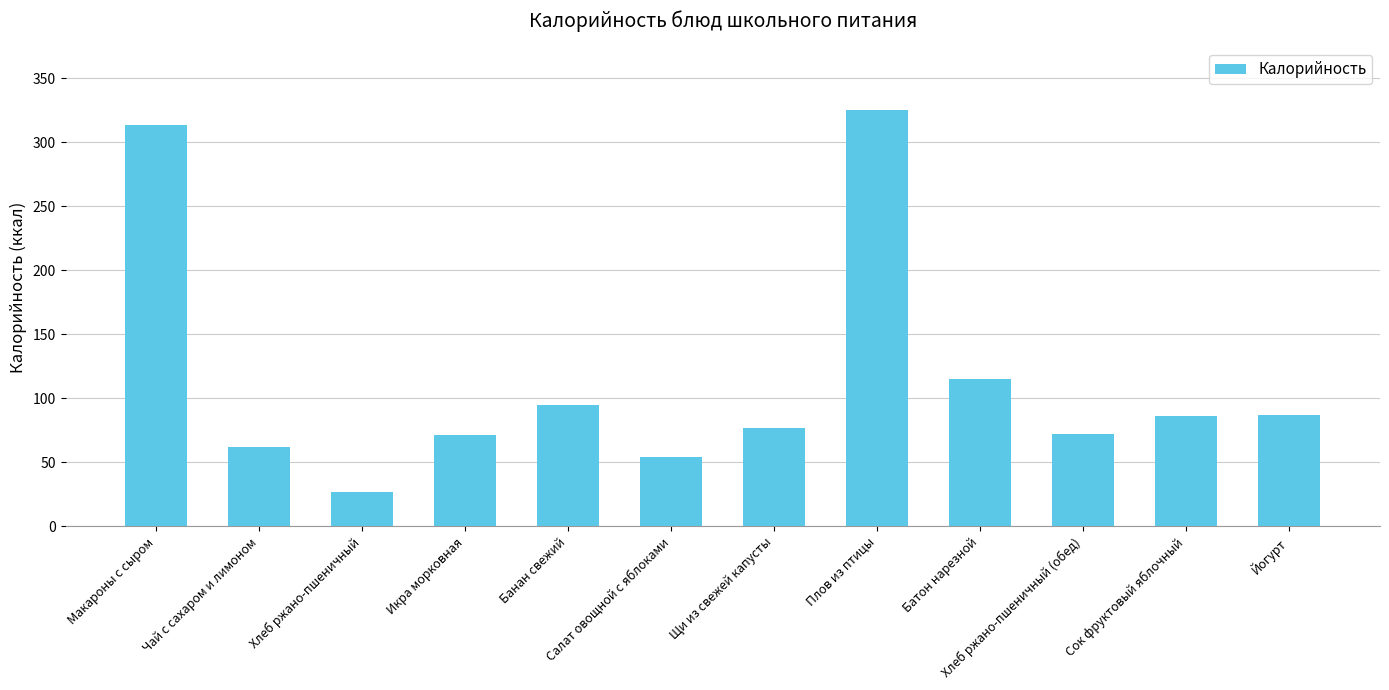

Which has a higher value, Чай с сахаром и лимоном or Сок фруктовый яблочный?

Сок фруктовый яблочный